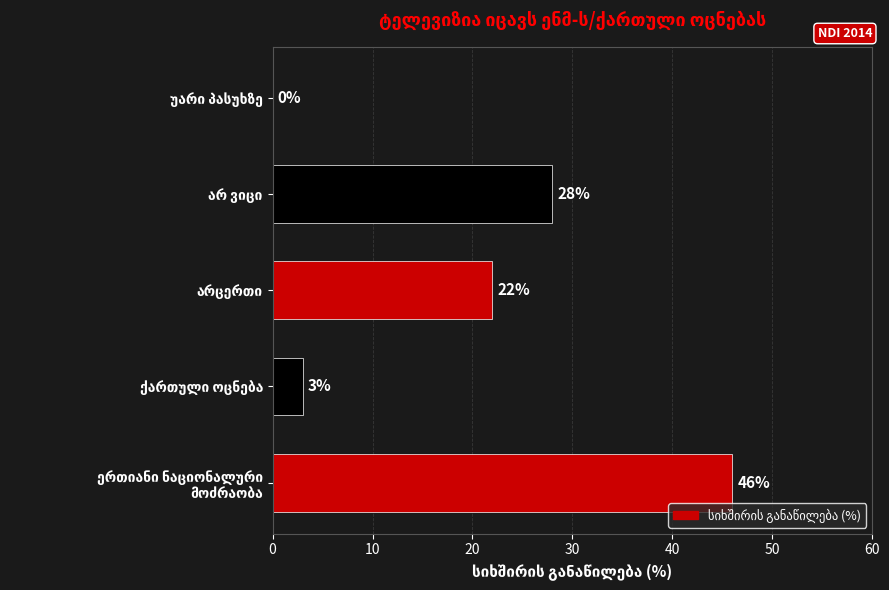

What is the sum of all values?

99